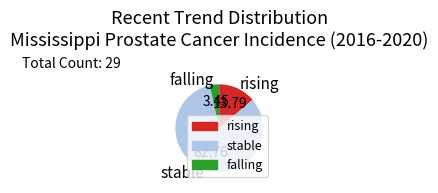

True or false: stable accounts for 58% of the total.

False